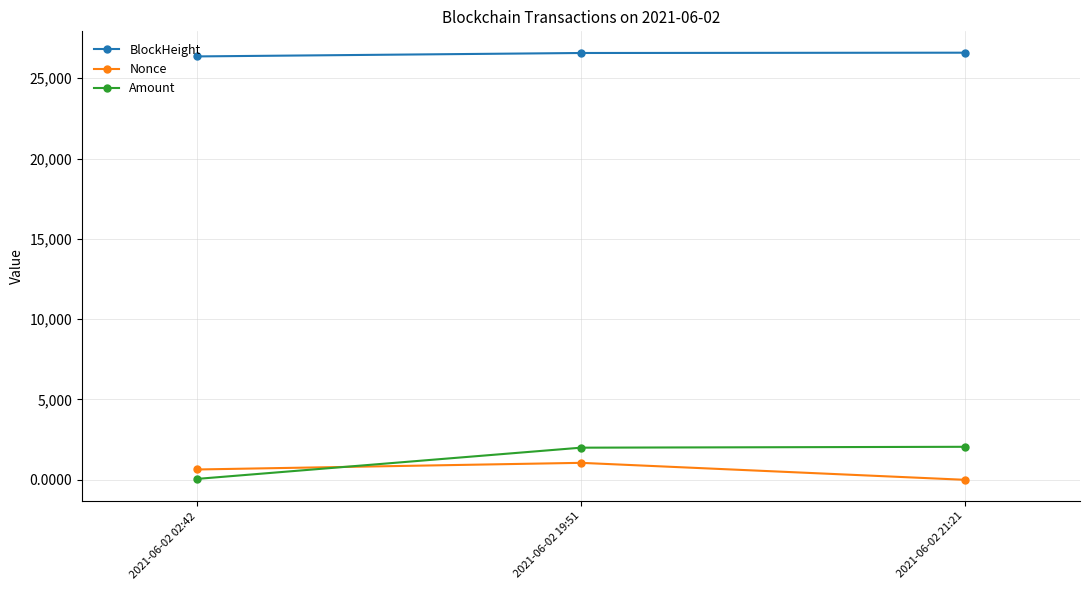

What is the difference between the second highest and minimum values in the Amount series?

1944.1